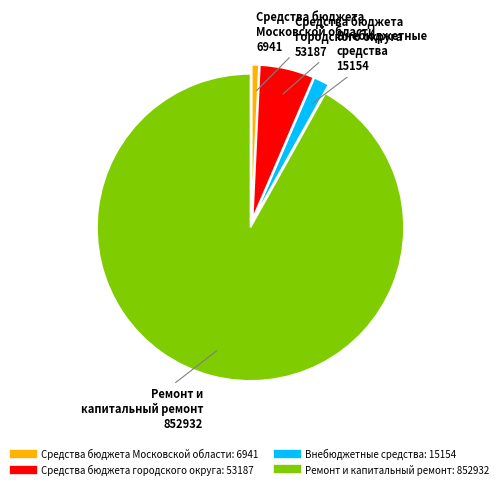

How many slices are in this pie chart?

4